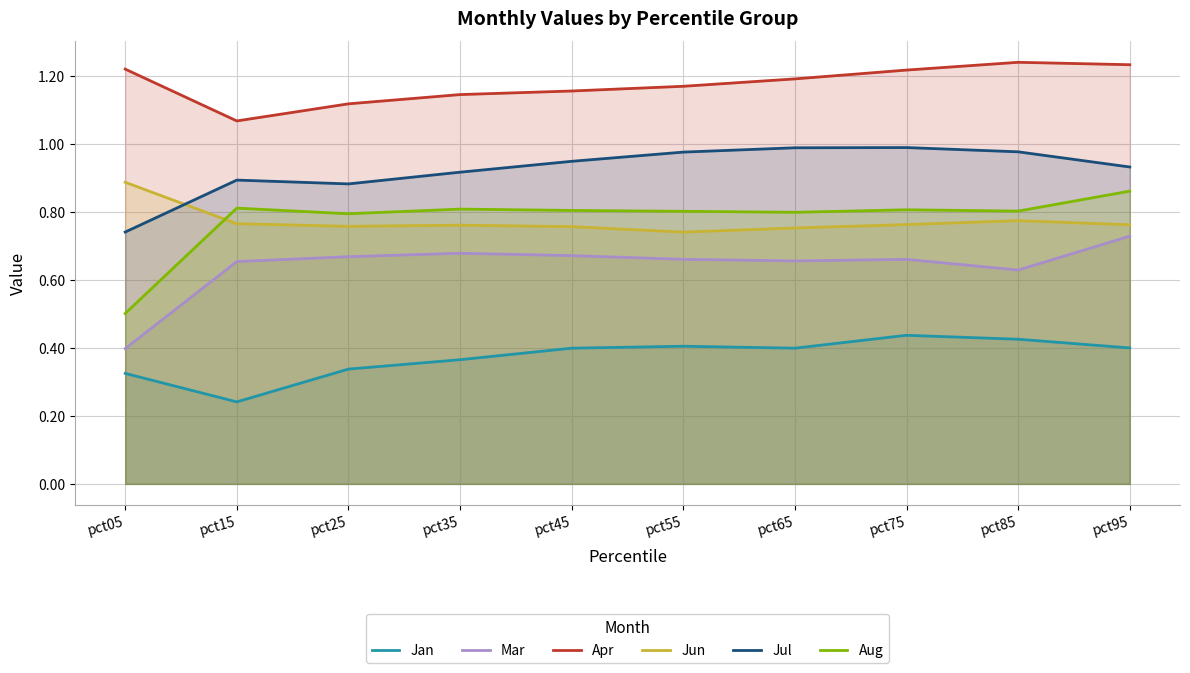

Which series has the largest total across all categories?

Apr